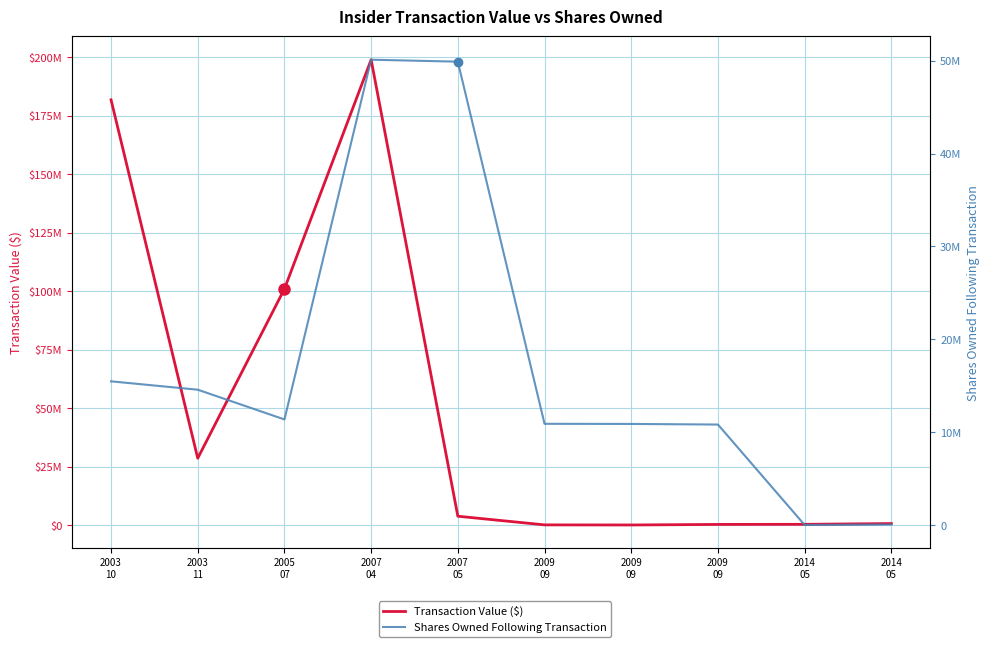

What is the difference between the second highest and minimum values in the Shares Owned Following Transaction series?

49846014